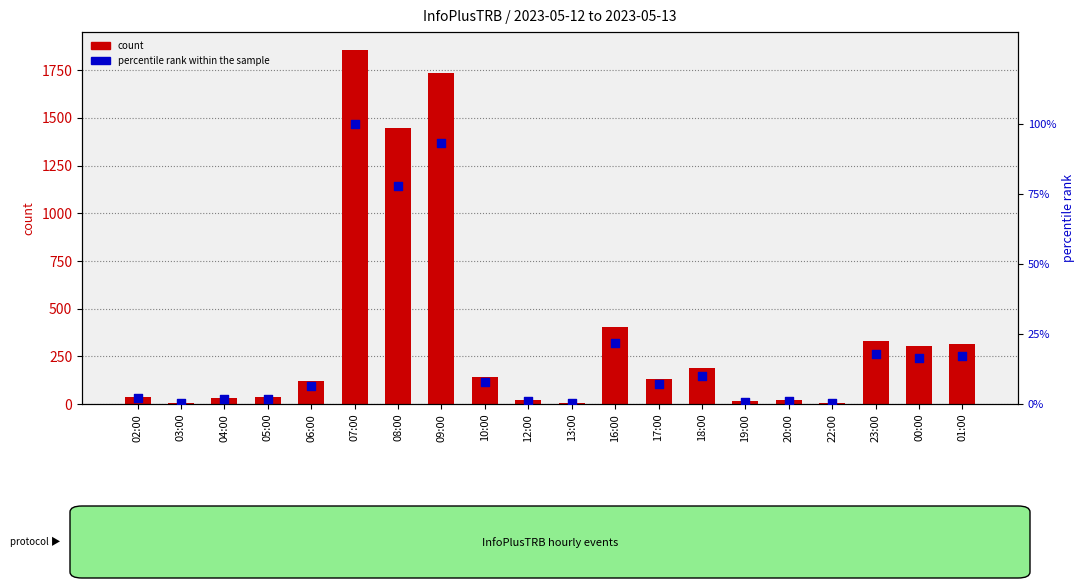

What are all the series names shown in the legend?

count, percentile rank within the sample